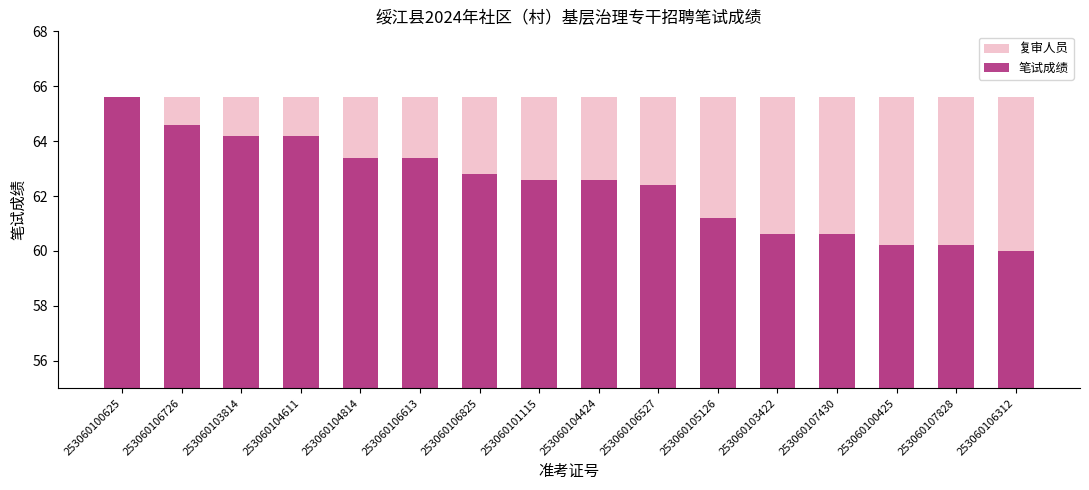

How many bars are there in each group?

2